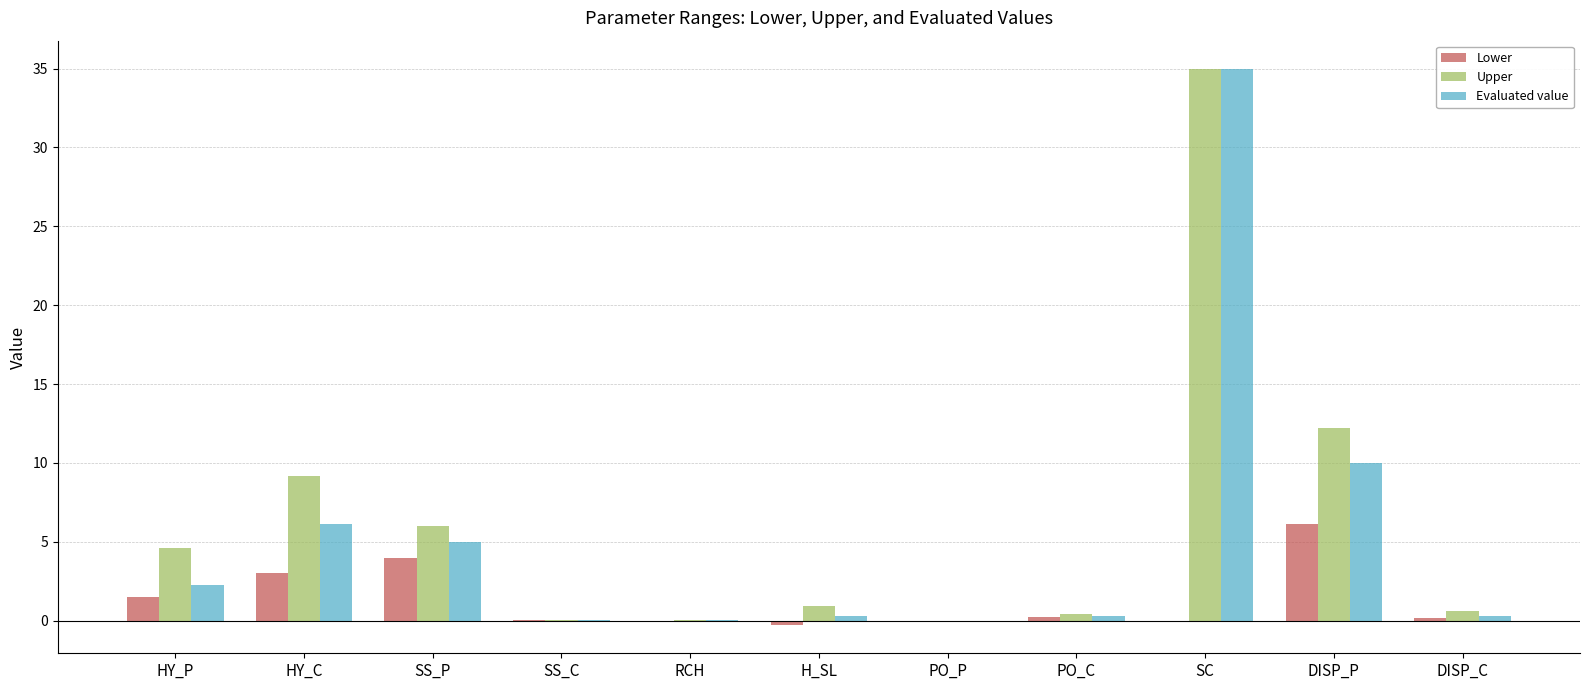

What is the approximate value of Evaluated value at DISP_P?

10.0